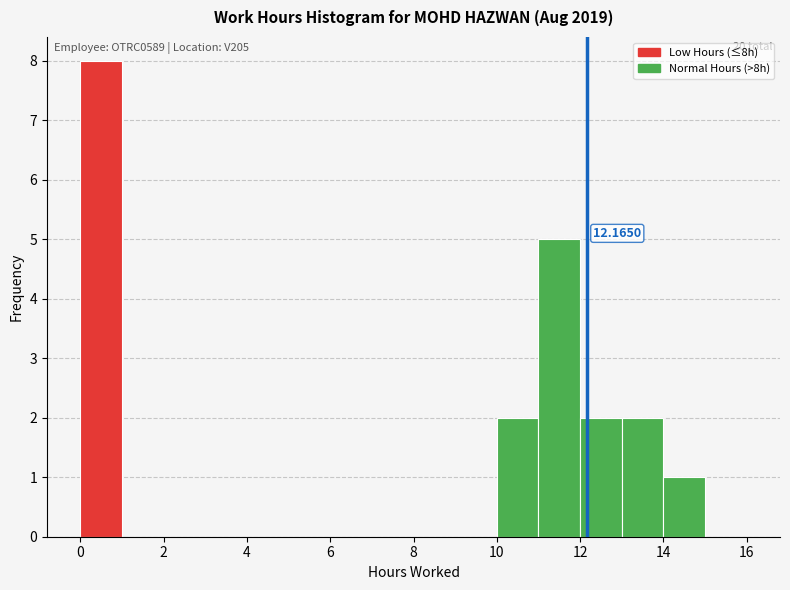

Over which range of the x-axis is the bar tallest?

0 to 1